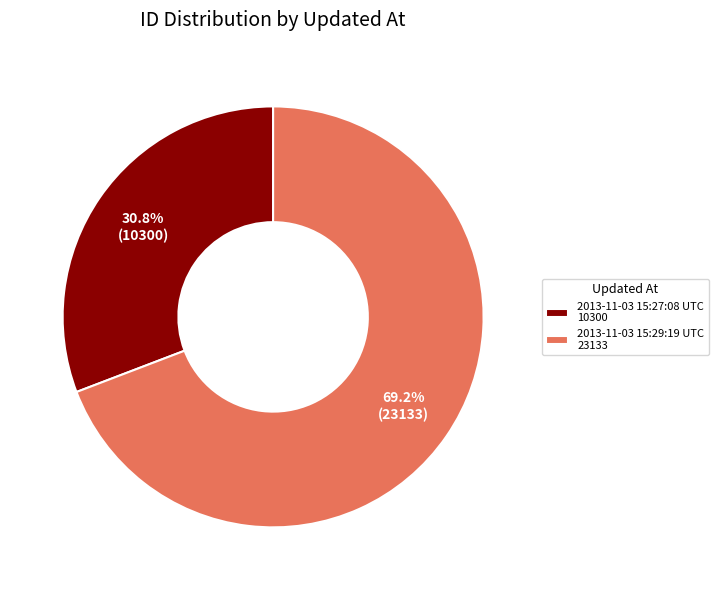

The 2013-11-03 15:29:19 UTC slice represents 69% of the pie. True or false?

True